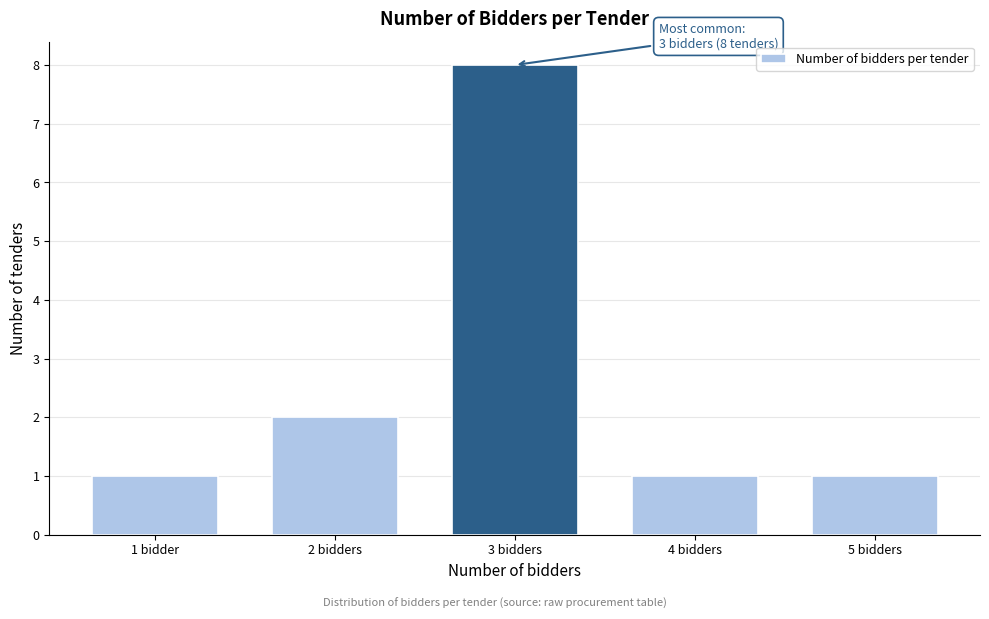

Reading left to right, list all the values displayed in this chart.

1	2	8	1	1